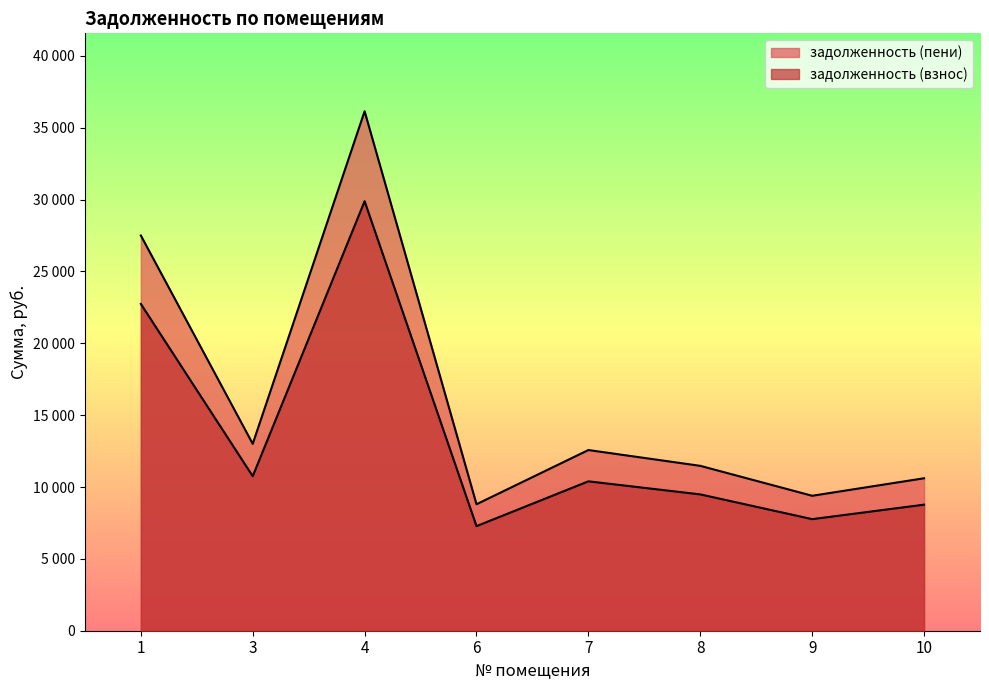

What is the difference between the highest and lowest values at 9?

1626.1